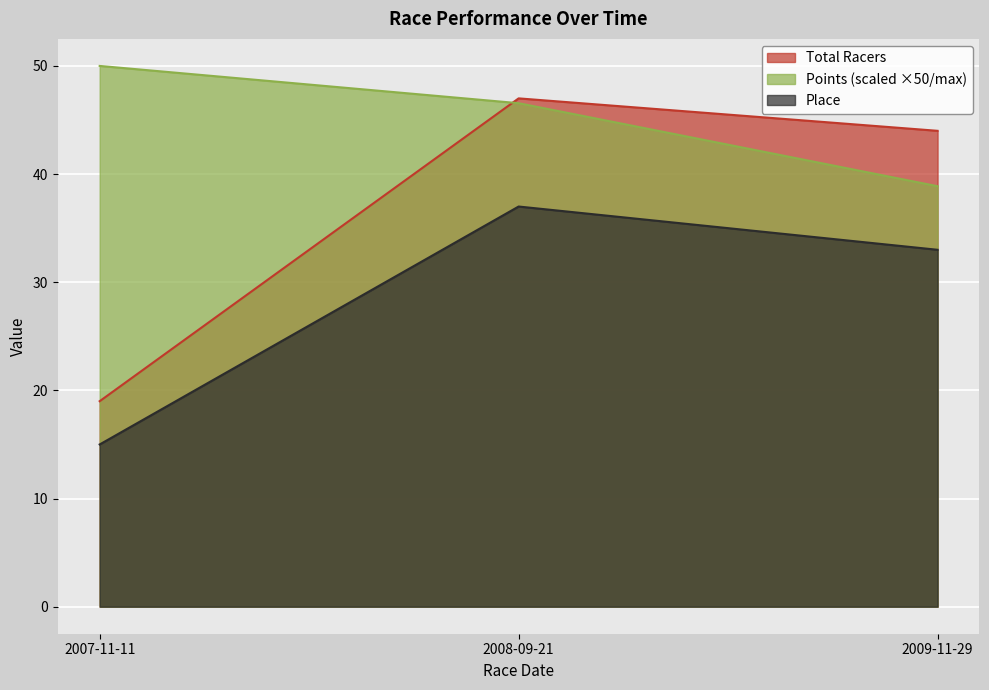

What is the lowest value of the Total Racers series?

19.0